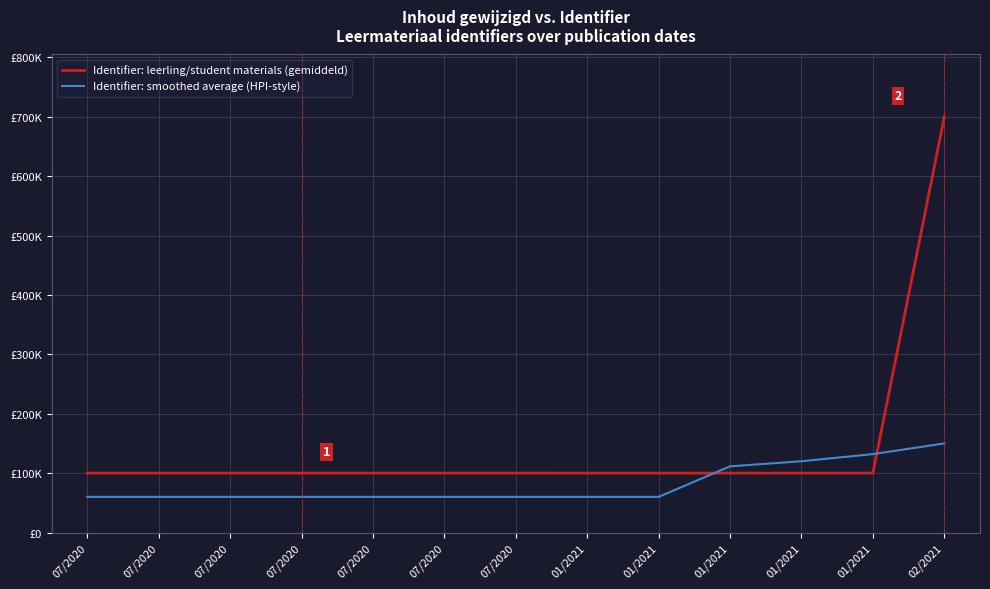

Does the chart have visible grid lines?

Yes